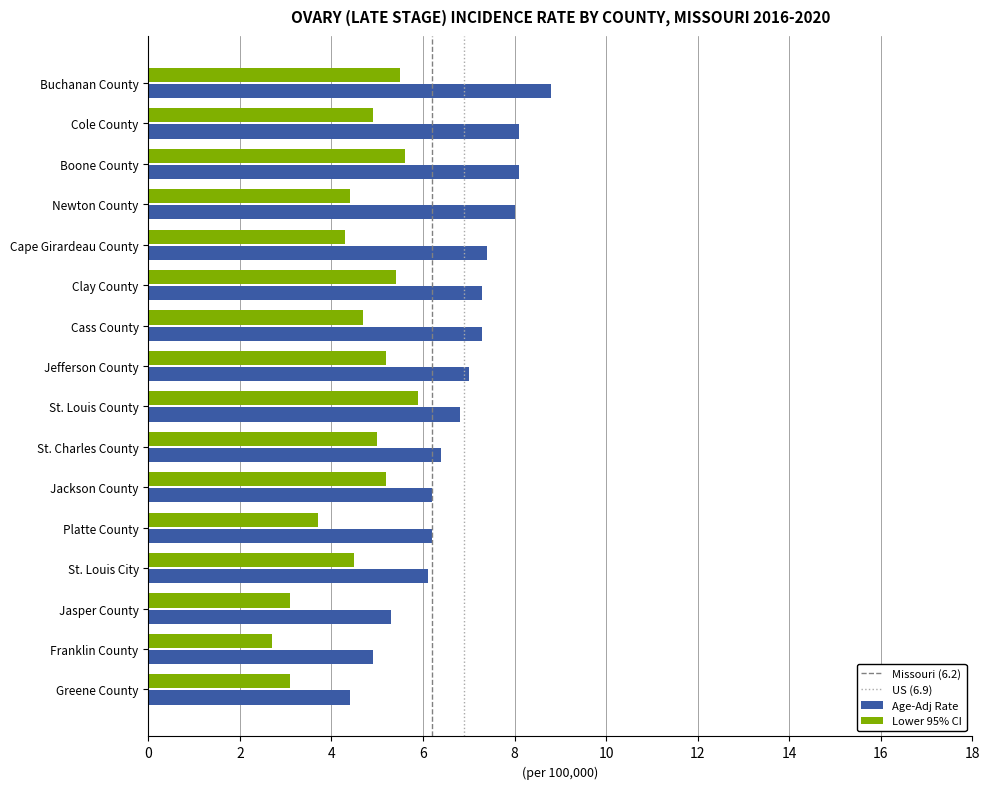

Which series has the widest spread of values?

Age-Adj Rate